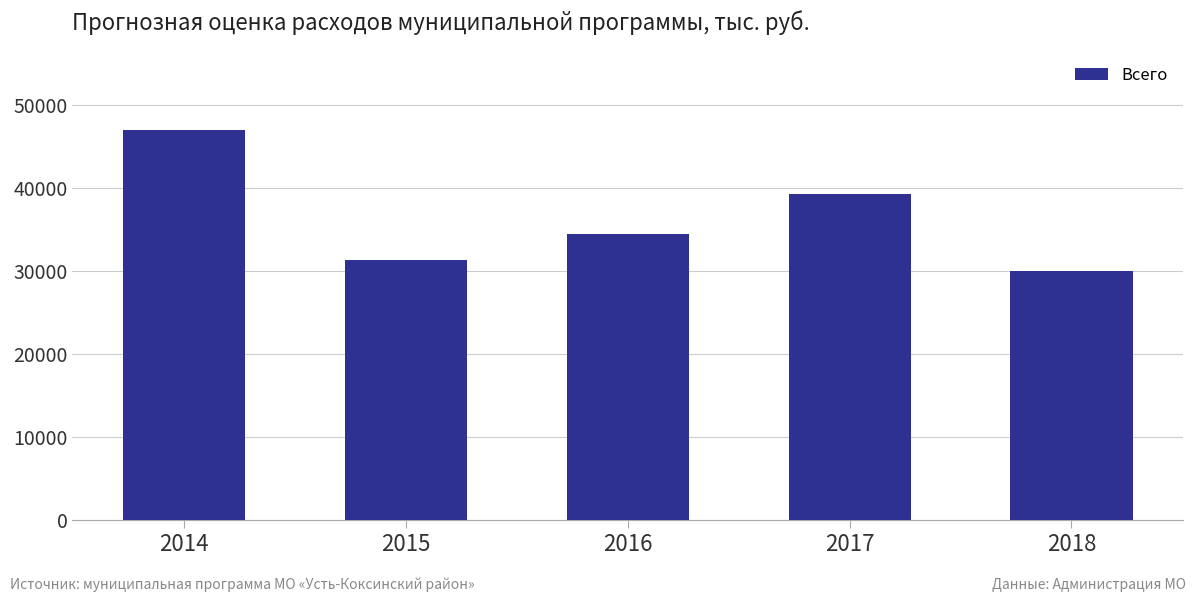

The chart shows a value of 34473.2 at 2016. True or false?

True